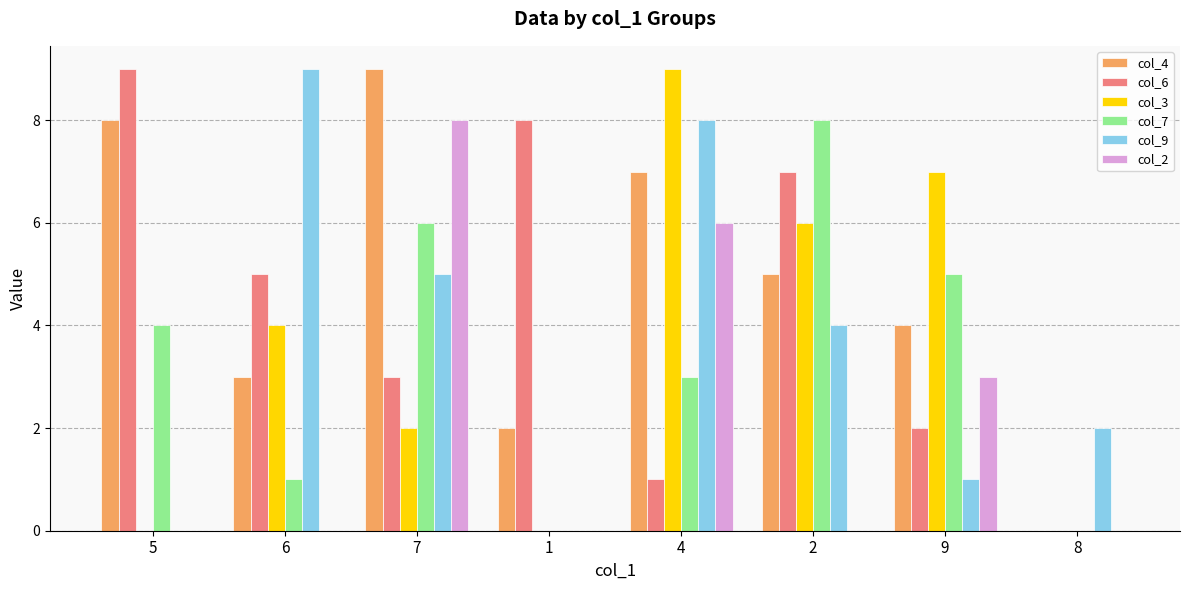

What is the sum of the col_2 values at 4 and 9?

9